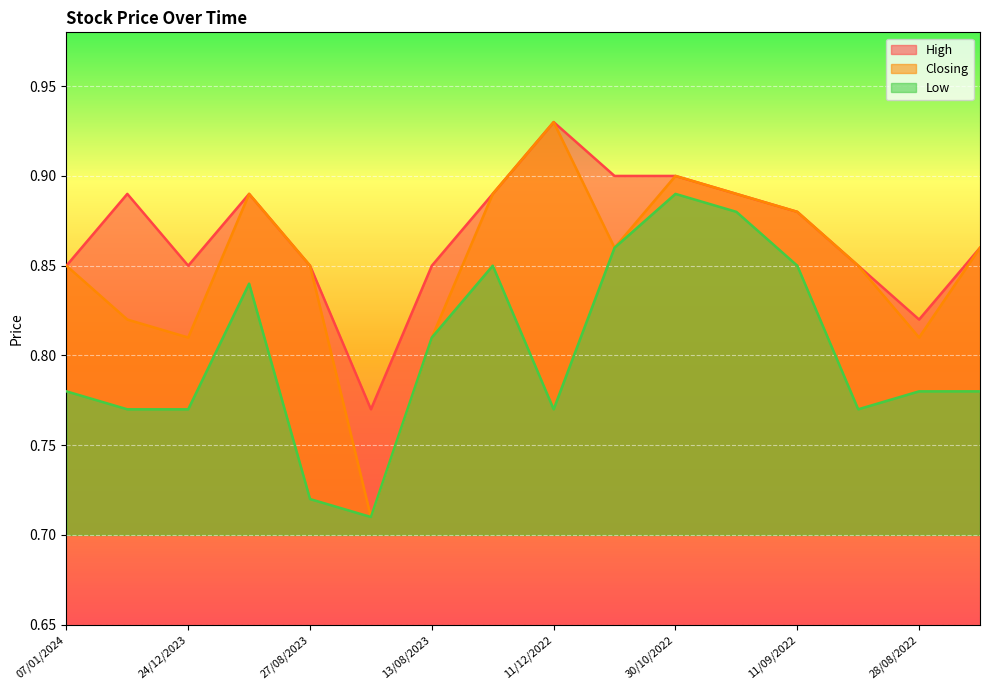

What is the minimum value shown in the chart?

0.7